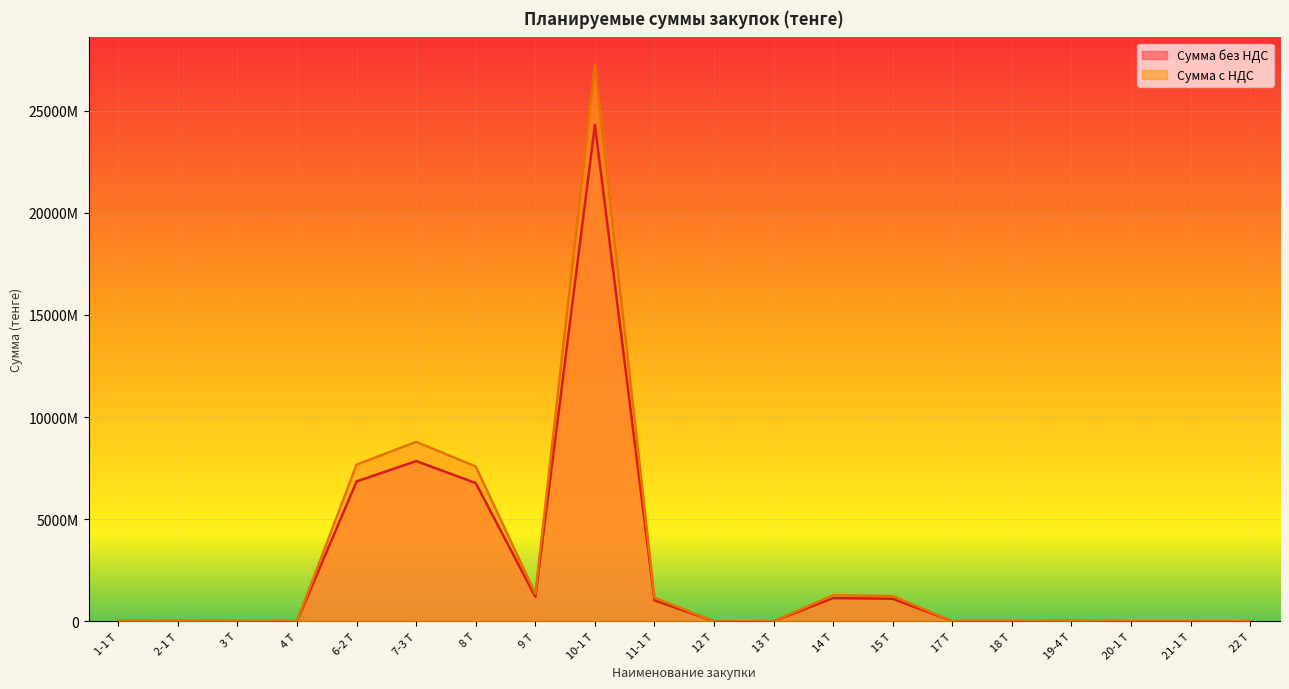

True or false: Кол-во, объем has a value of 15865353498.1 at 10-1 Т.

False